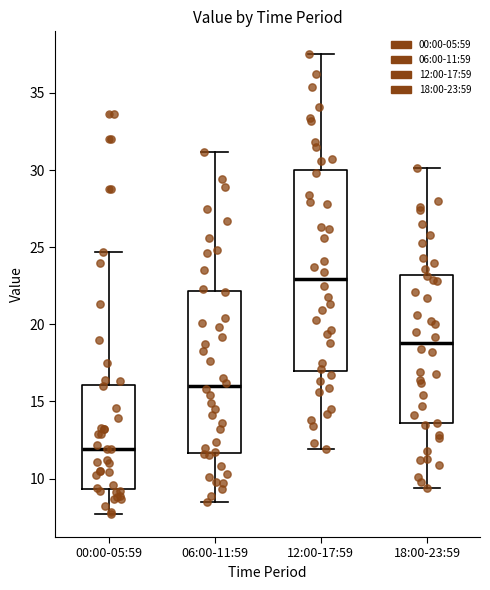

Which box has the highest median line?

12:00-17:59